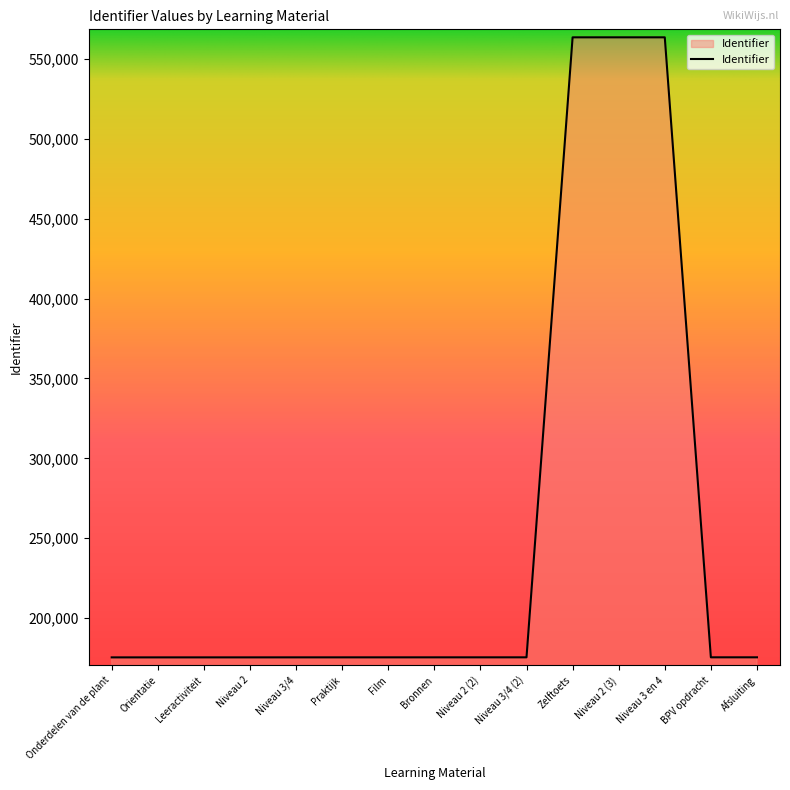

What is the difference between the maximum and minimum values?

387977